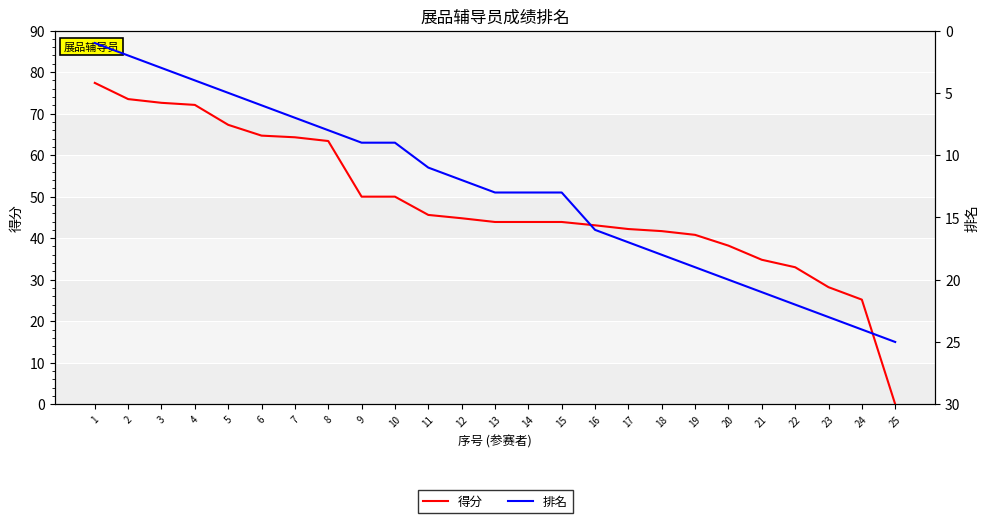

What is the highest value of the 得分 series?

77.4